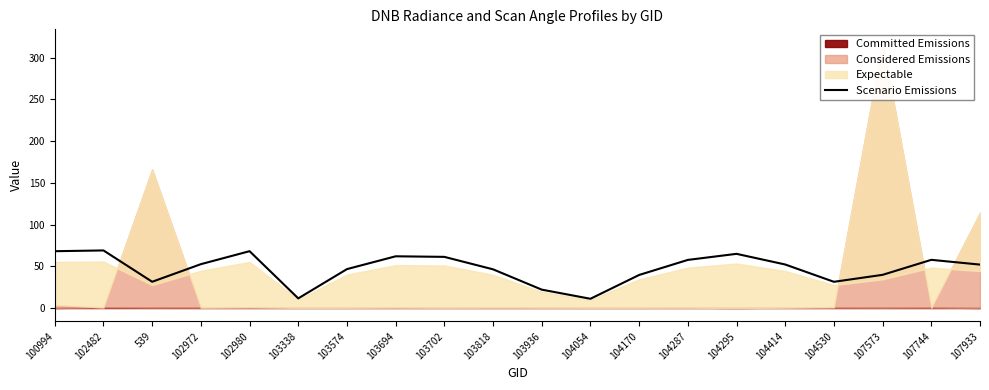

Rank the categories by value from highest to lowest.

102482, 102980, 100994, 104295, 103694, 103702, 107744, 104287, 102972, 104414, 107933, 103574, 103818, 107573, 104170, 539, 104530, 103936, 103338, 104054